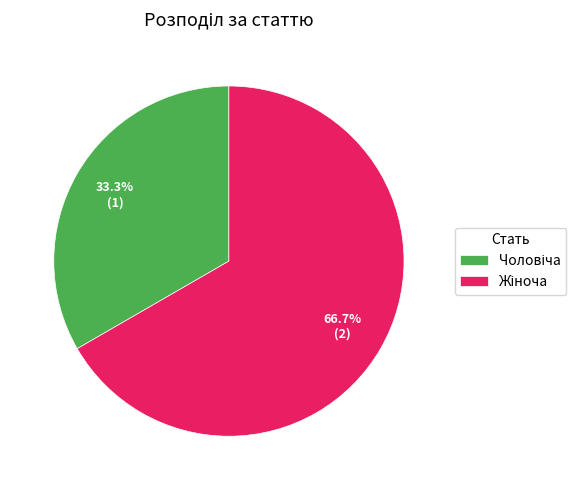

Does any single category account for the majority?

Yes